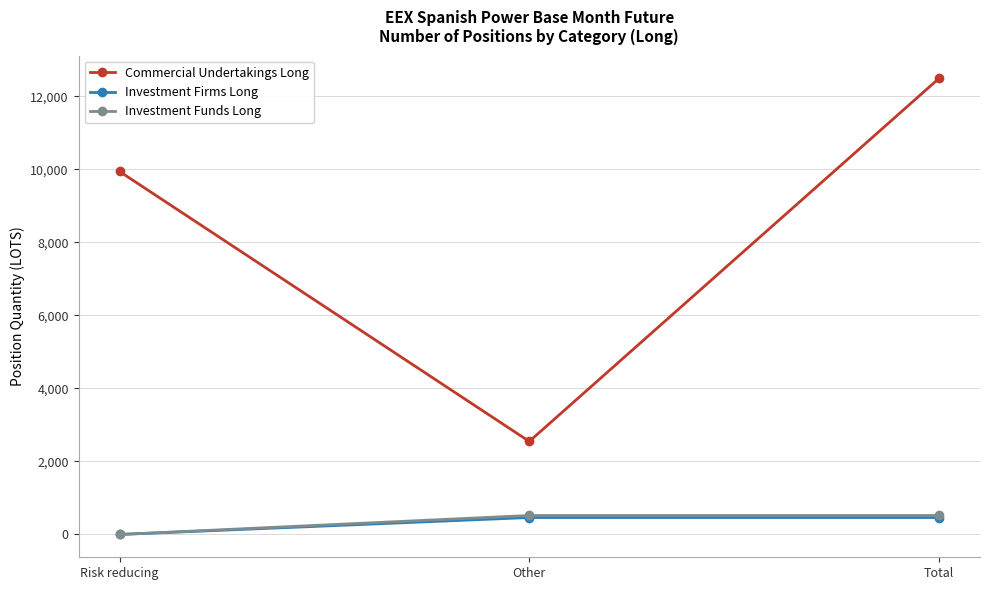

Is the value of Investment Firms Long at Total greater than the value of Commercial Undertakings Long at Risk reducing?

No